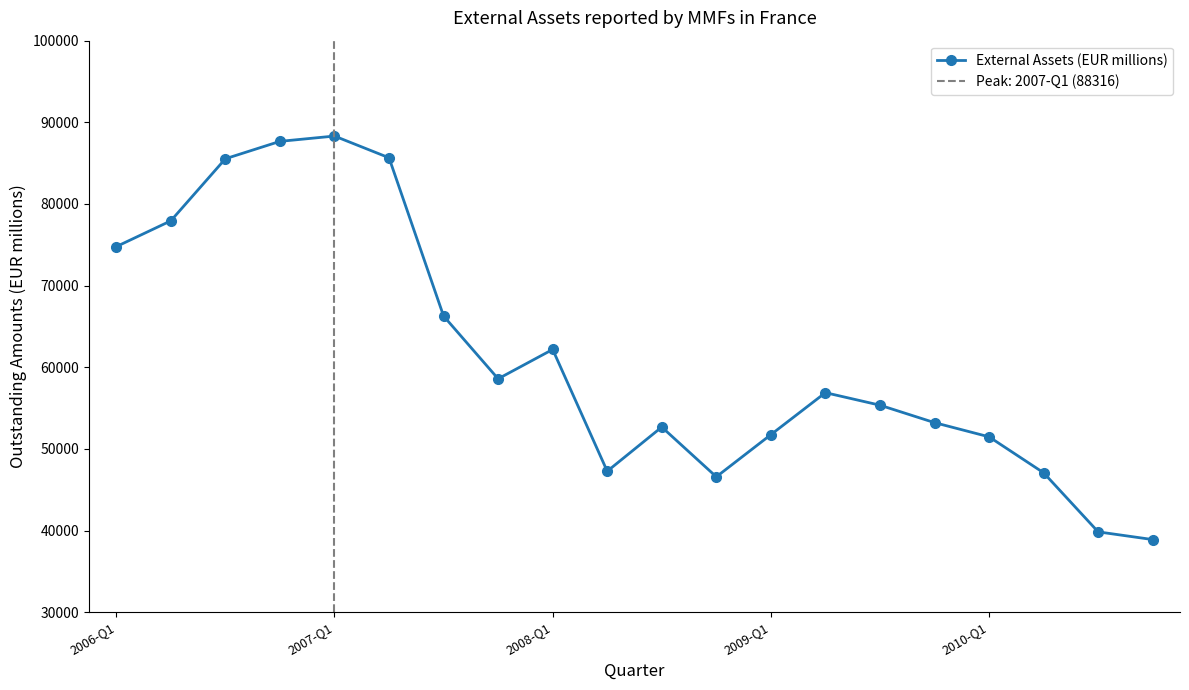

What is the highest value of the External Assets (EUR millions) series?

88316